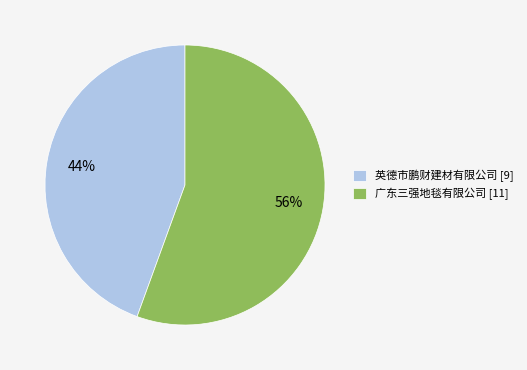

How many segments does this pie chart have?

2